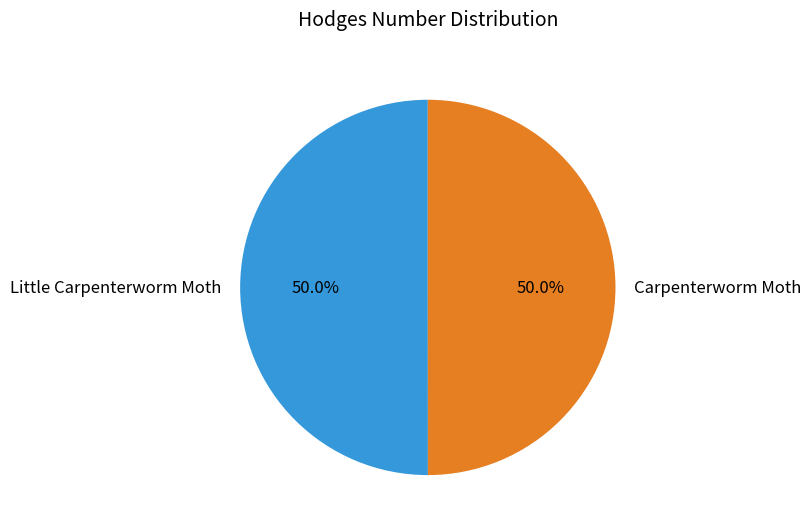

Is it true that Little Carpenterworm Moth is 50% of the pie?

True